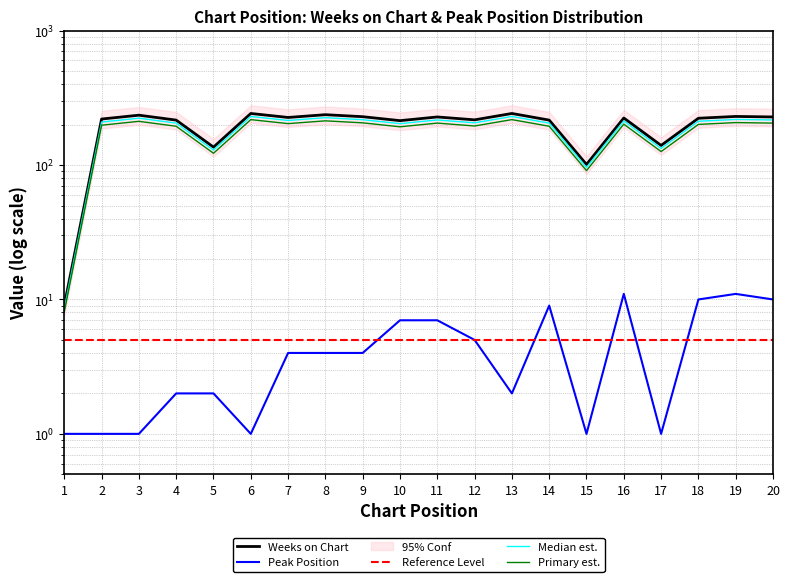

In Weeks on Chart, how many points are higher than both neighbors (excluding endpoints)?

7